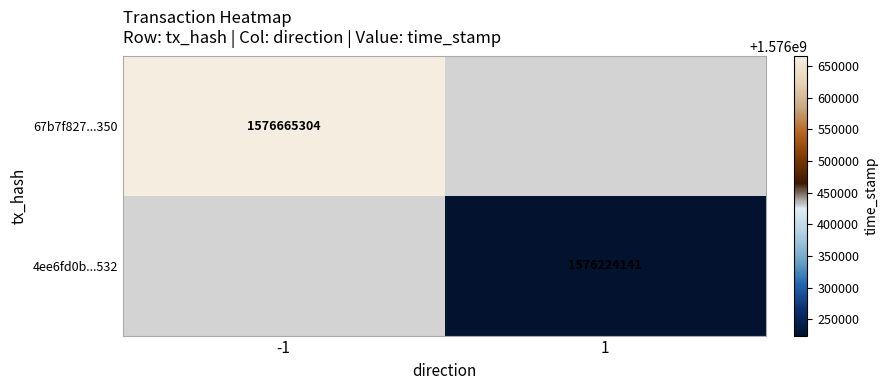

The value of 4ee6fd0b...532 at 1 is 1576224141. True or false?

True